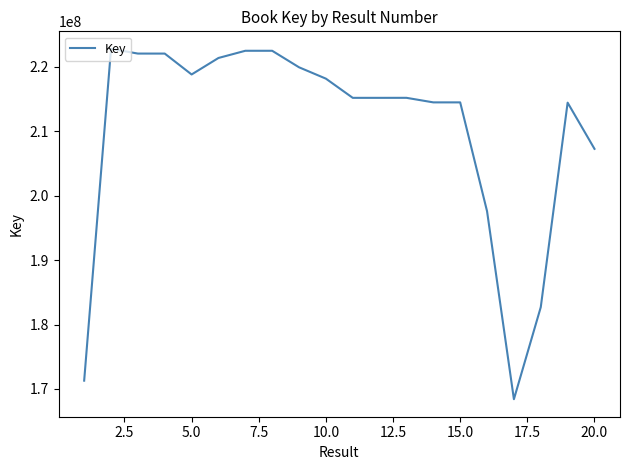

What is the difference between the maximum and minimum values?

54391609